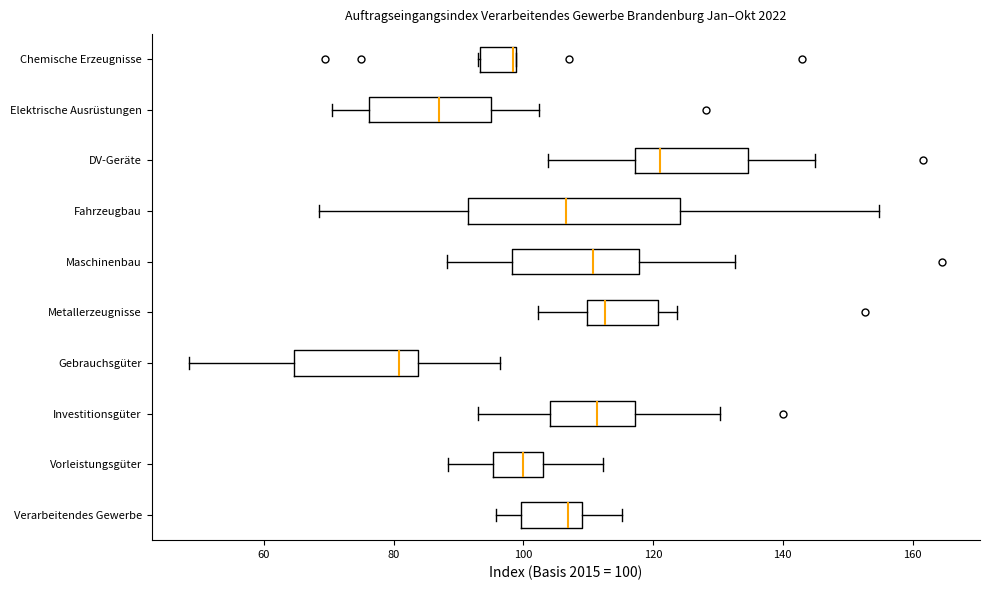

Where is the right edge of the box for Chemische Erzeugnisse on the x-axis? The values are not printed on the chart, so give them approximately, as read against the axis.

98